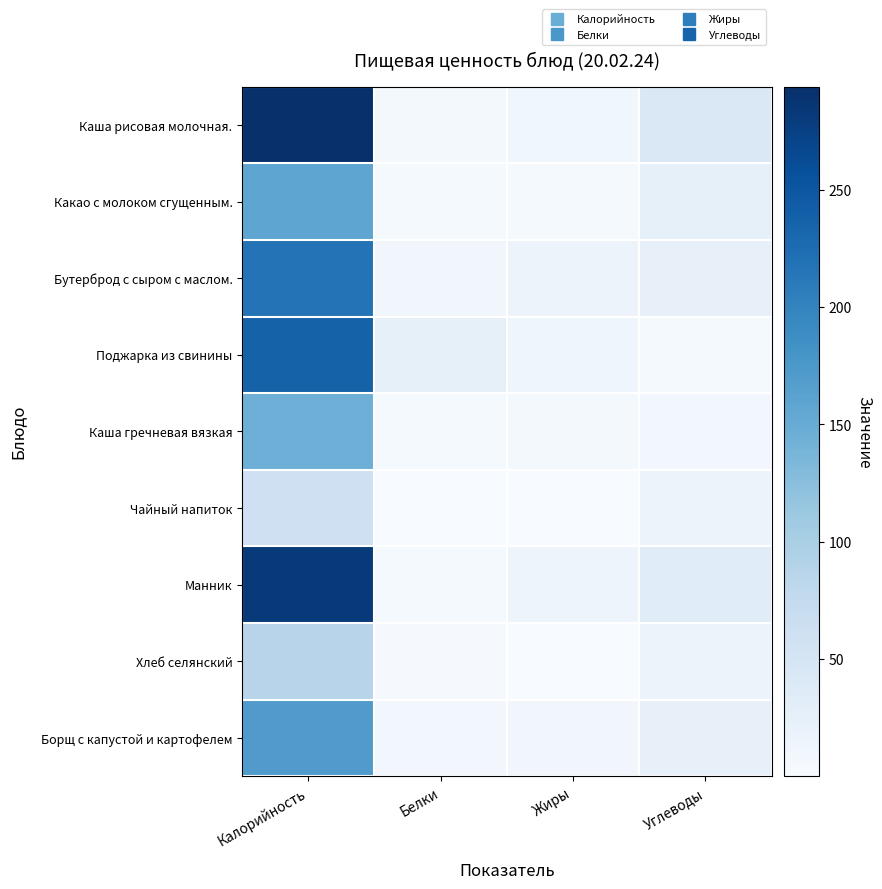

Reading right to left, extract all data points from this chart.

Каша рисовая молочная.: Углеводы=43.0	Жиры=10.8	Белки=6.0	Калорийность=294.0
Какао с молоком сгущенным.: Углеводы=25.1	Жиры=4.3	Белки=4.2	Калорийность=157.6
Бутерброд с сыром с маслом.: Углеводы=23.1	Жиры=16.3	Белки=10.2	Калорийность=218.0
Поджарка из свинины: Углеводы=4.0	Жиры=13.5	Белки=24.9	Калорийность=236.9
Каша гречневая вязкая: Углеводы=9.1	Жиры=5.1	Белки=4.6	Калорийность=145.0
Чайный напиток: Углеводы=15.0	Жиры=0.0	Белки=0.1	Калорийность=60.0
Манник: Углеводы=34.4	Жиры=14.4	Белки=3.8	Калорийность=282.5
Хлеб селянский: Углеводы=17.9	Жиры=0.3	Белки=2.7	Калорийность=87.1
Борщ с капустой и картофелем: Углеводы=23.9	Жиры=9.8	Белки=7.2	Калорийность=170.1